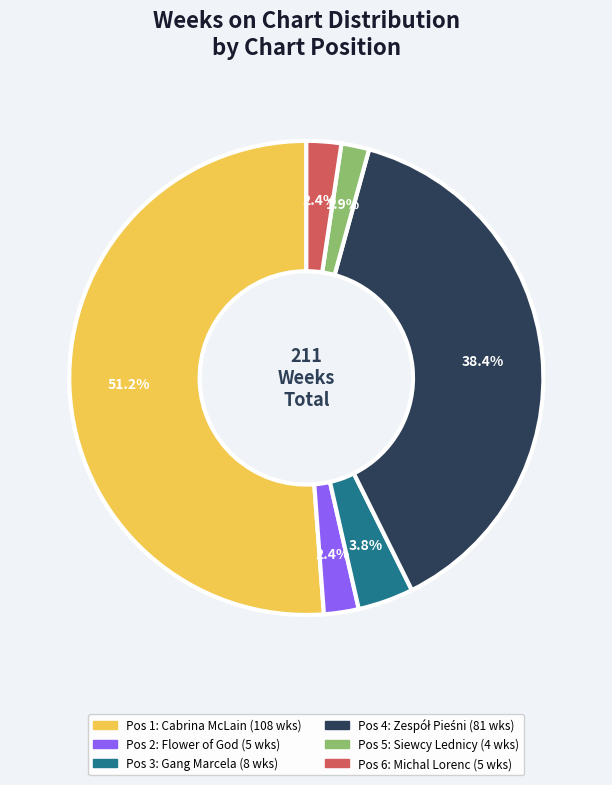

Is there a majority slice in this chart?

Yes